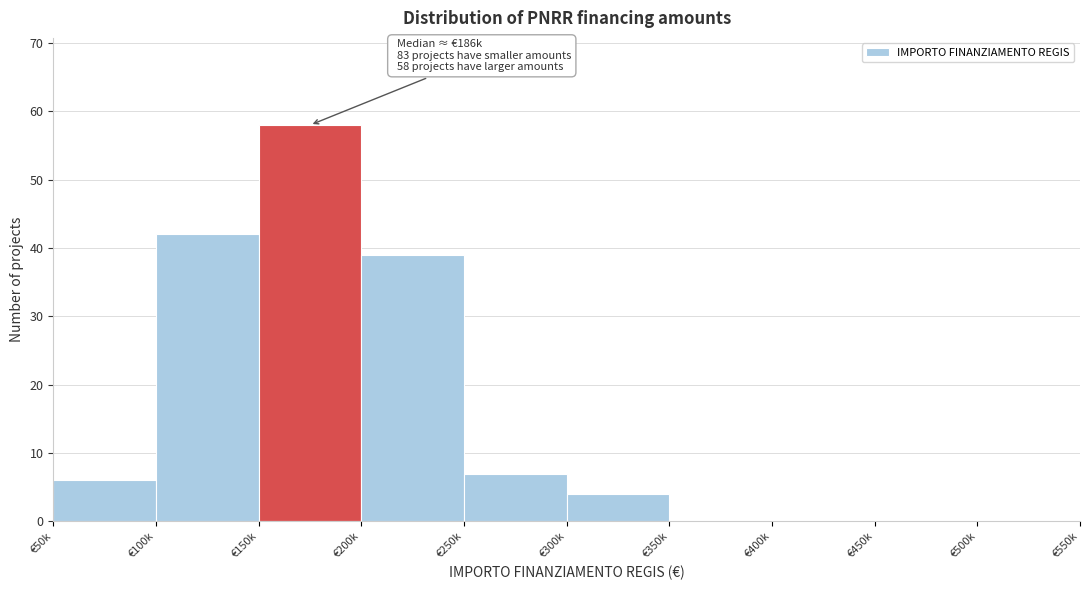

Reading right to left, what are all the values shown in this chart?

€500k=0	€450k=0	€400k=0	€350k=0	€300k=4	€250k=7	€200k=39	€150k=58	€100k=42	€50k=6